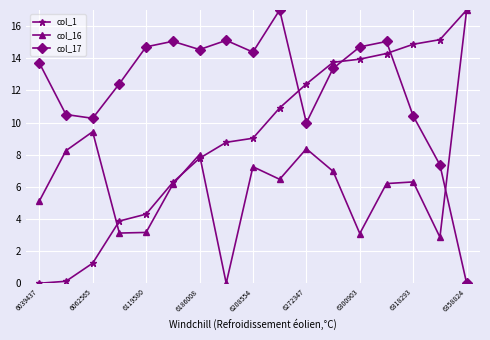

True or false: col_1 and col_17 intersect in this chart.

True